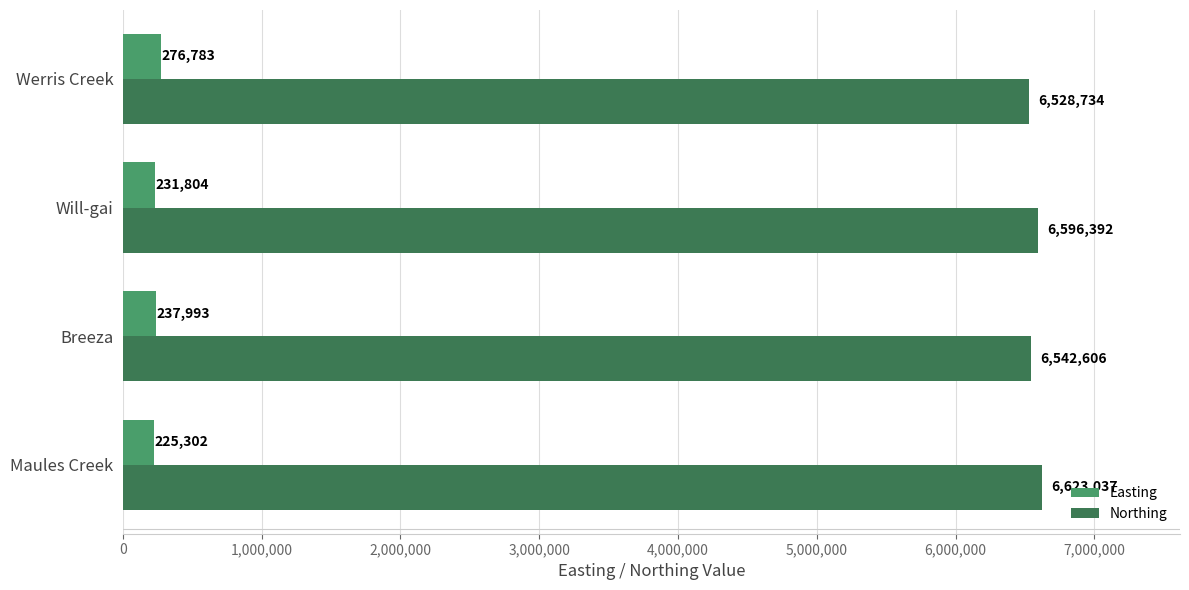

Rank the series by their maximum value, from highest to lowest.

Northing, Easting